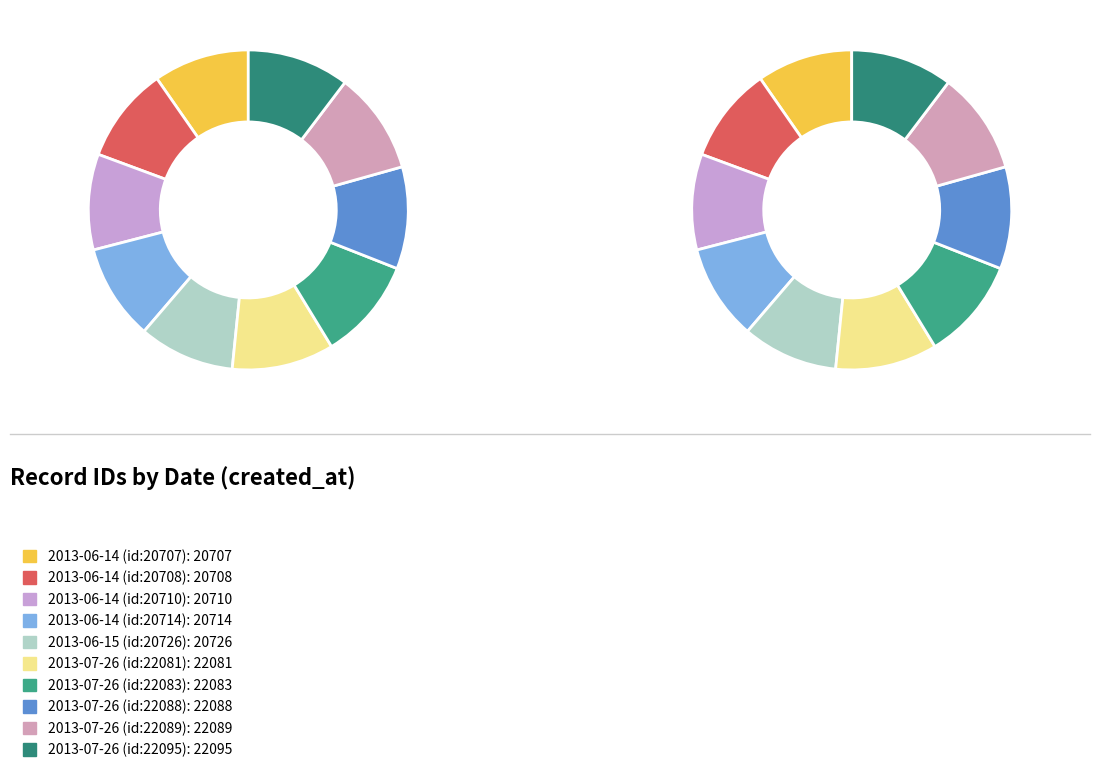

What is the change in value from 2013-06-15 (id:20726) to 2013-07-26 (id:22095)?

+1369